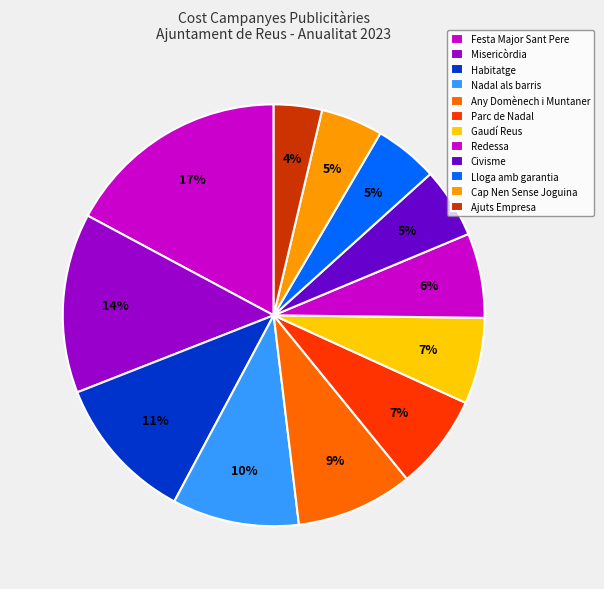

How many segments does this pie chart have?

12